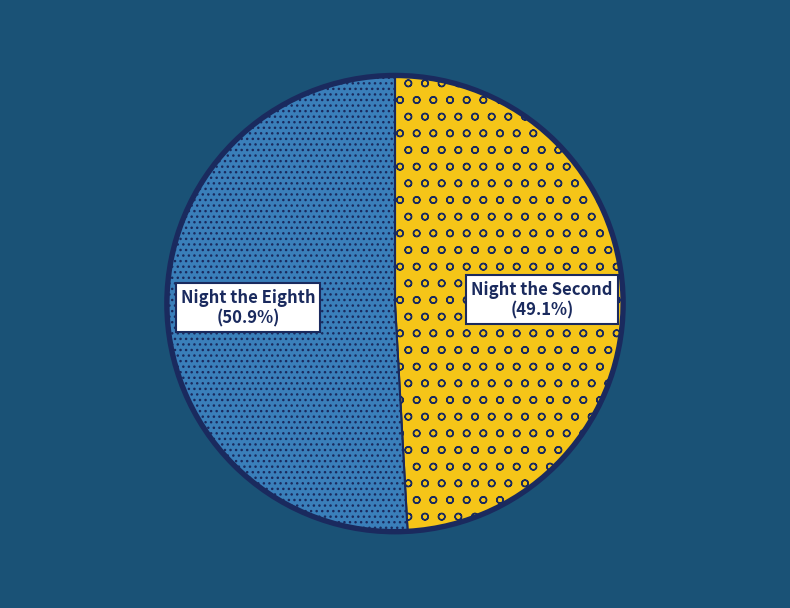

Which slice represents more than half of the pie?

Night the Eighth